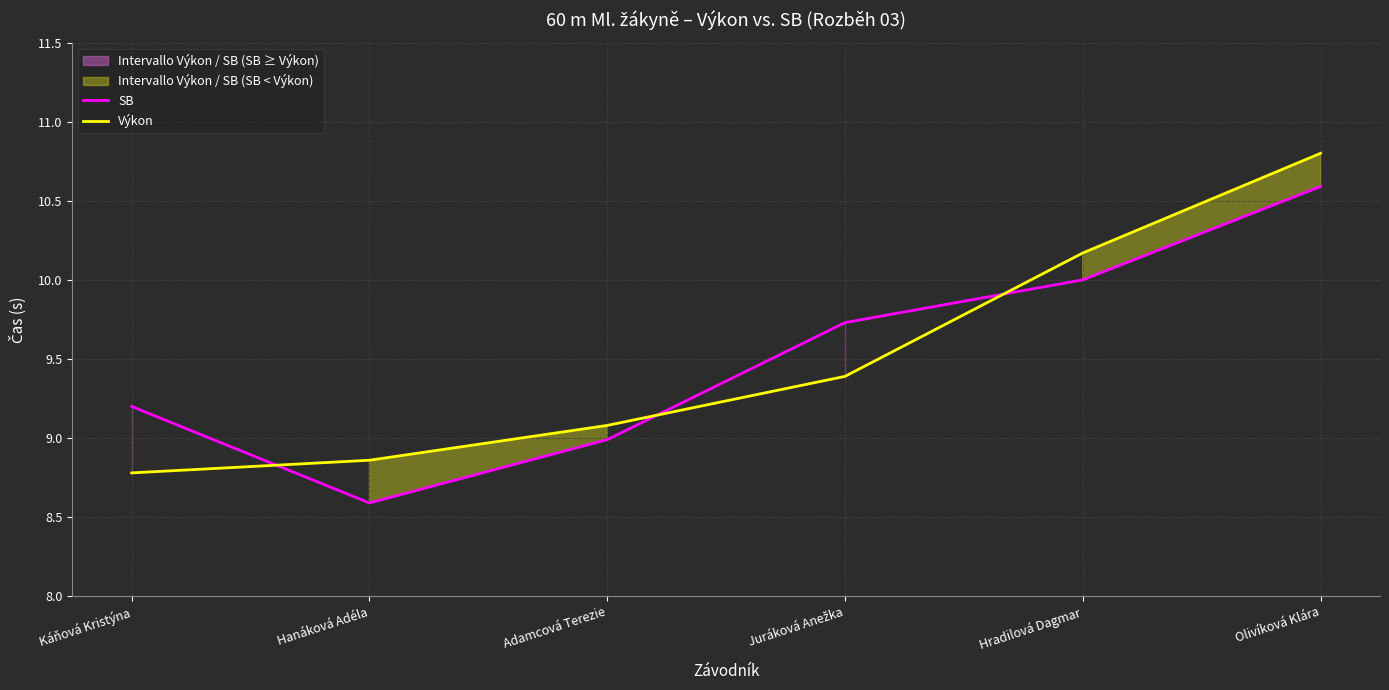

What is the sum of the Výkon values at Káňová Kristýna and Adamcová Terezie?

17.9